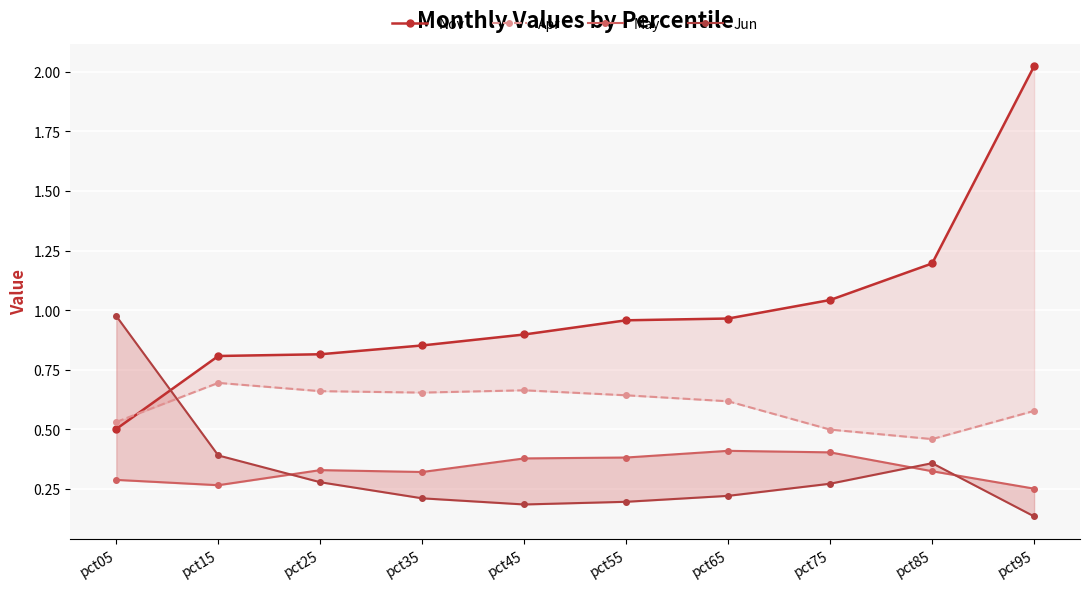

Is the value of May at pct45 greater than the value of Jun at pct55?

Yes